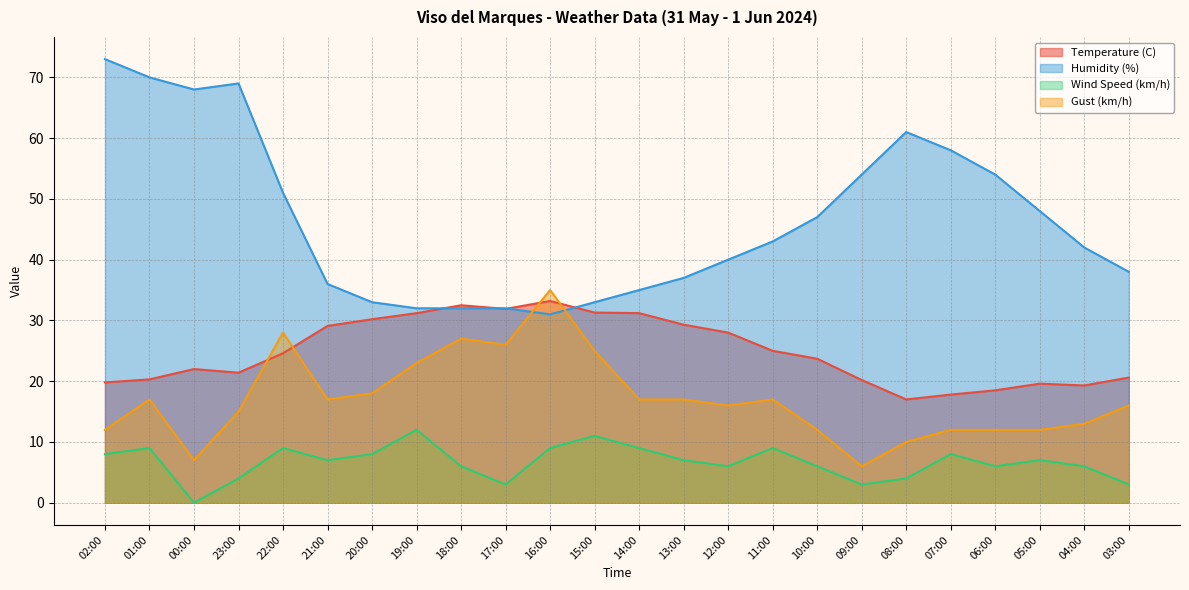

Where is the first local maximum for Humidity (%)?

23:00